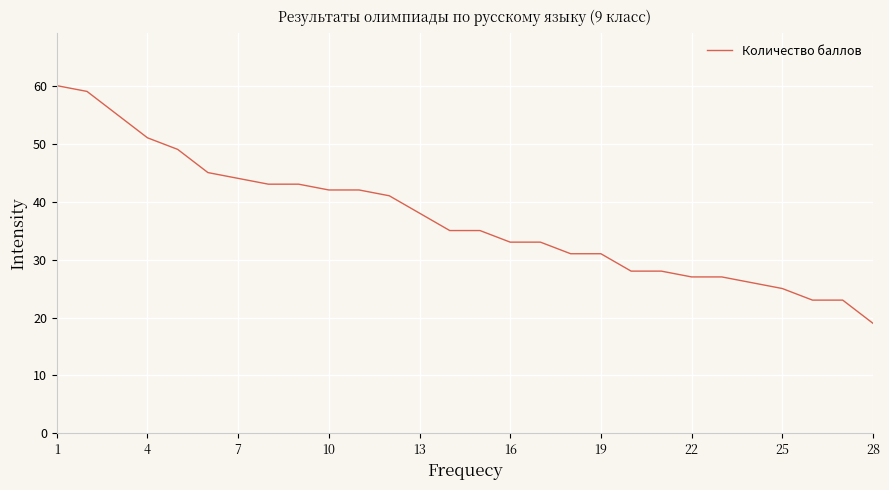

What is the smallest value displayed?

19